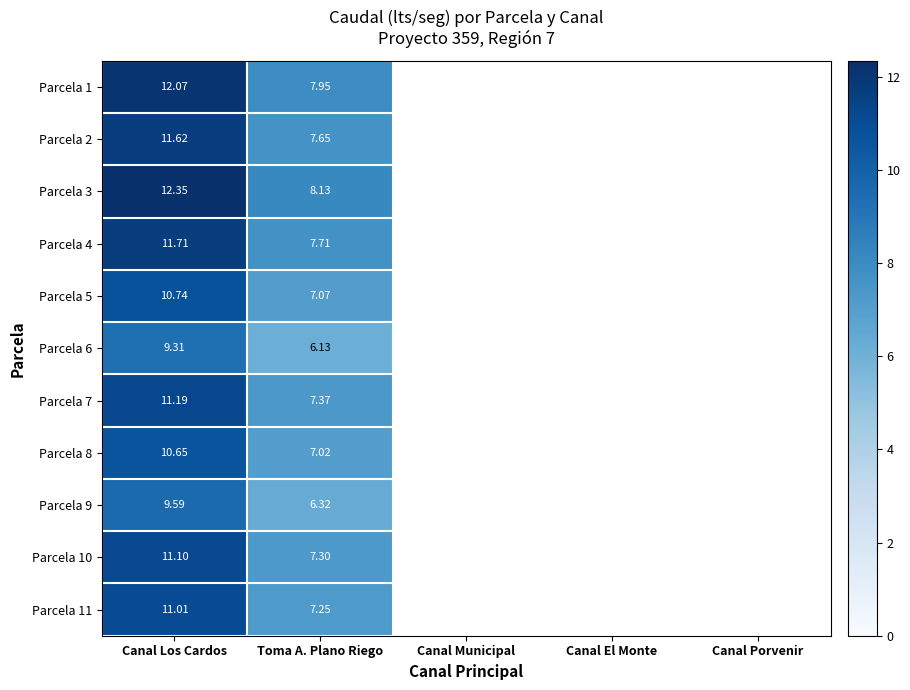

At how many categories does at least one series exceed 8?

2